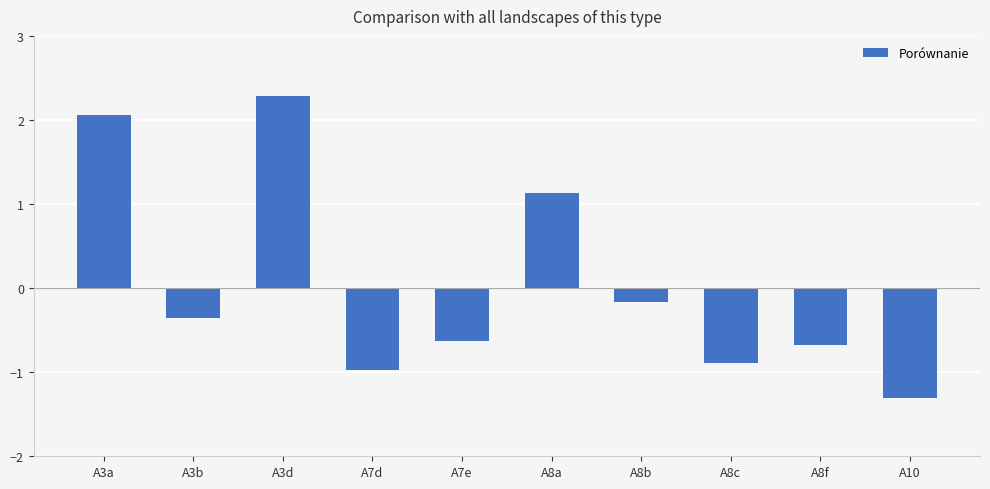

What is the difference between the second highest and minimum values?

3.4